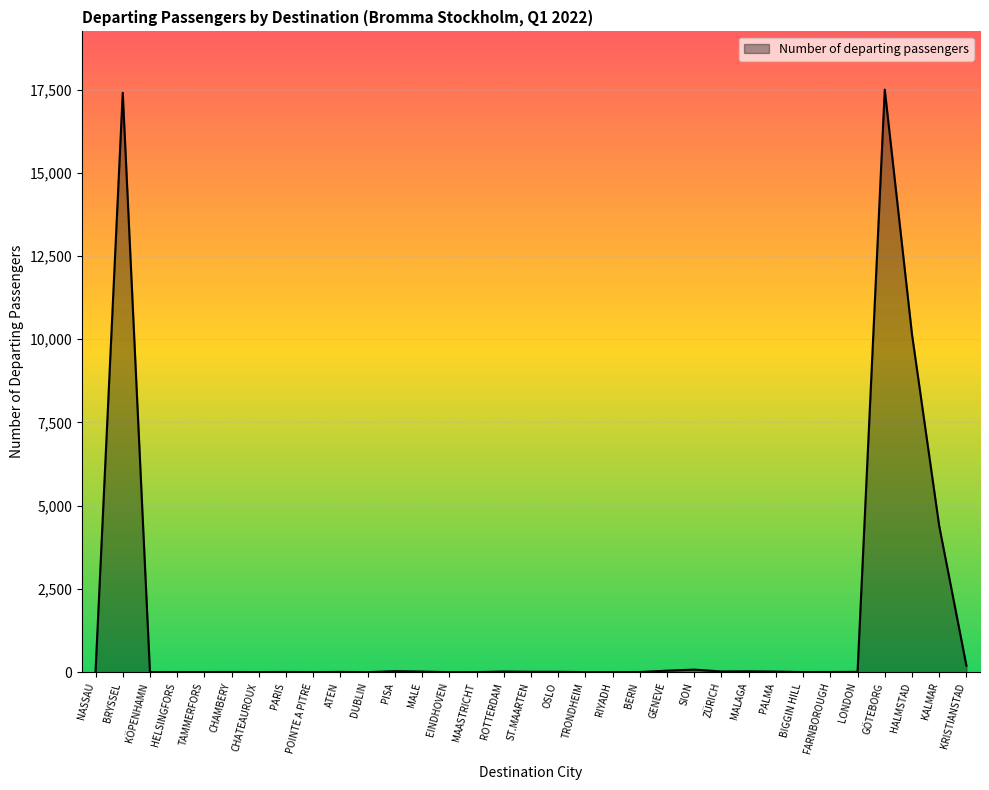

Does the chart display data point markers on the line(s)?

No